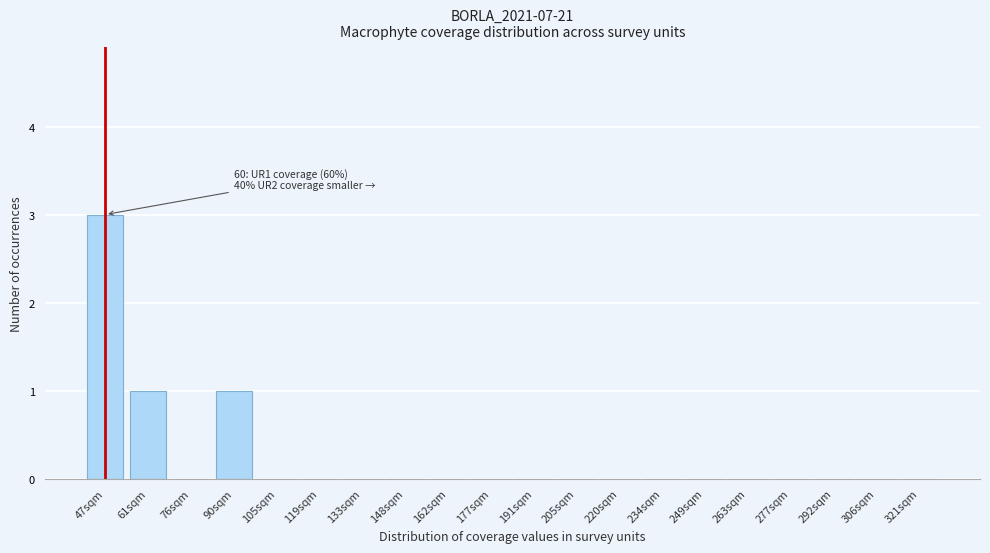

Reading right to left, transcribe all the data shown in this chart.

321sqm=0	306sqm=0	292sqm=0	277sqm=0	263sqm=0	249sqm=0	234sqm=0	220sqm=0	205sqm=0	191sqm=0	177sqm=0	162sqm=0	148sqm=0	133sqm=0	119sqm=0	105sqm=0	90sqm=1	76sqm=0	61sqm=1	47sqm=3